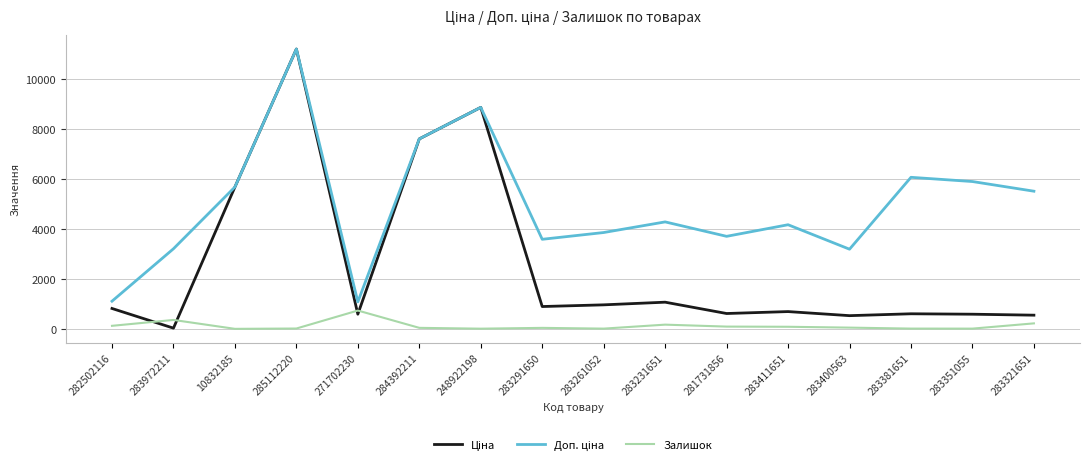

What is the sum of all Залишок values?

2009.0